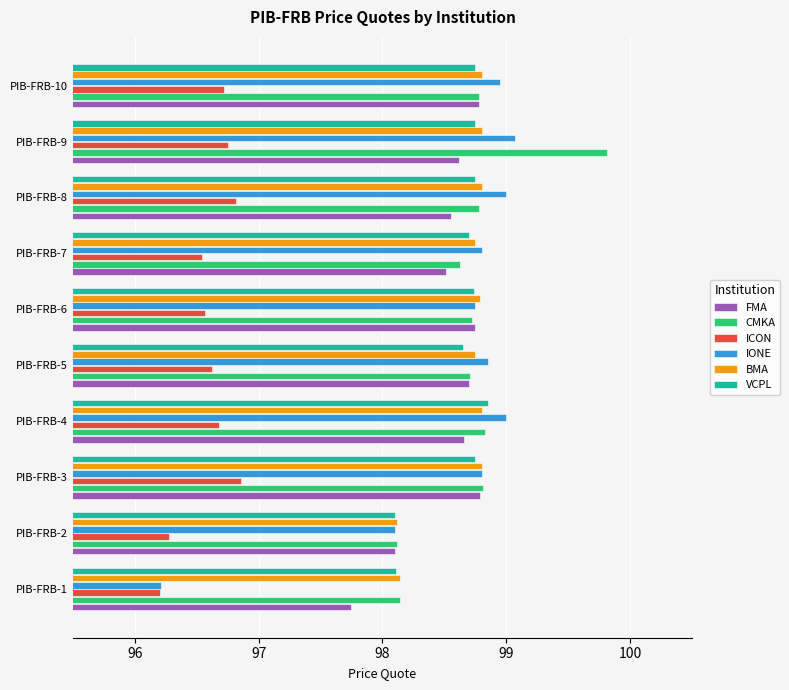

Is it true that CMKA equals 98.8 at PIB-FRB-8?

True